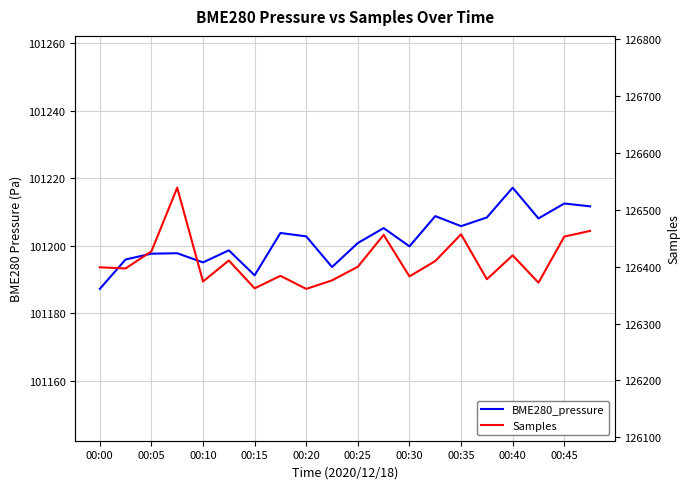

True or false: BME280_pressure and Samples cross at least once.

False